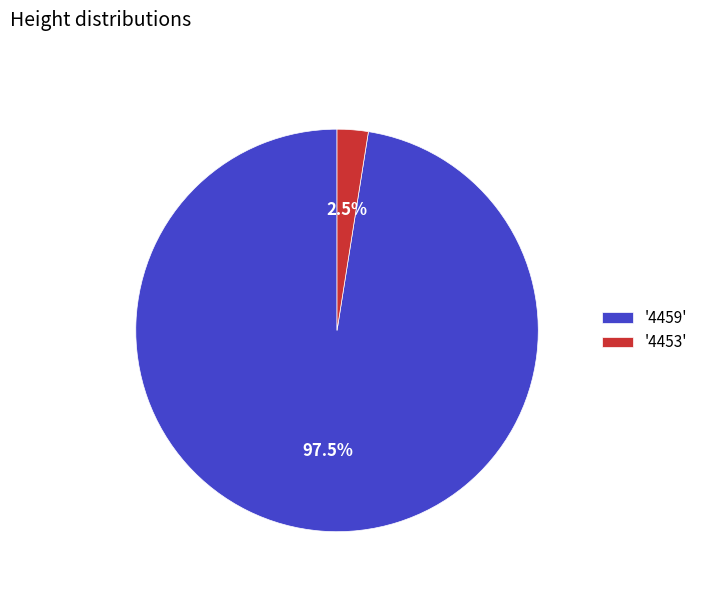

Rank the categories by value from highest to lowest.

'4459', '4453'